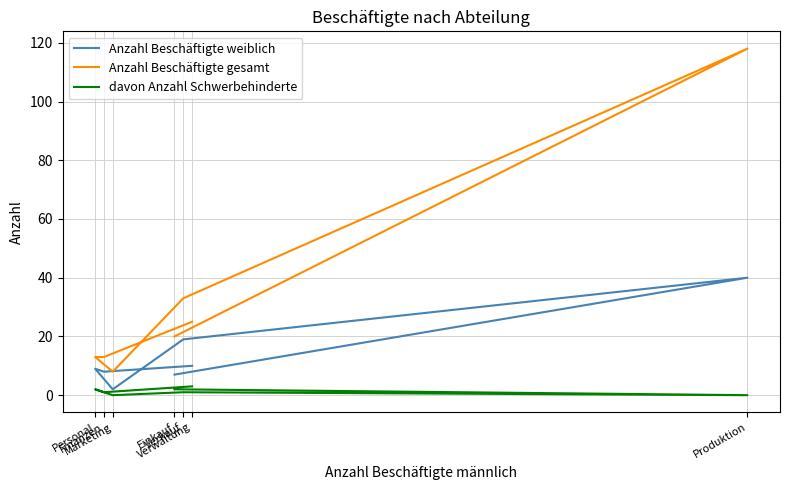

What is the average value of the Anzahl Beschäftigte weiblich series?

14